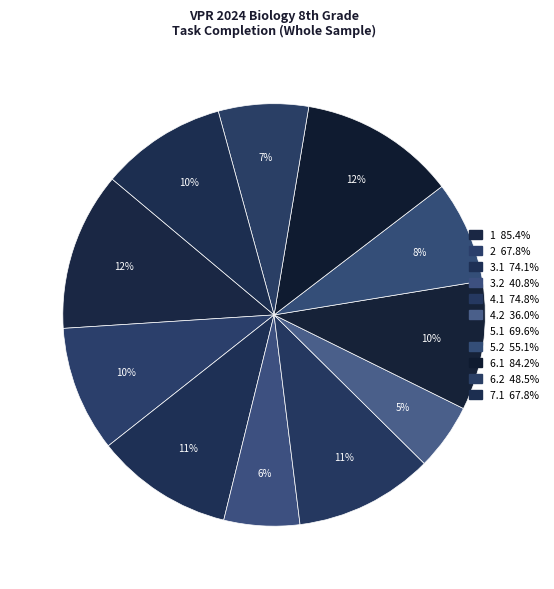

What is the smallest slice in the pie chart?

4.2